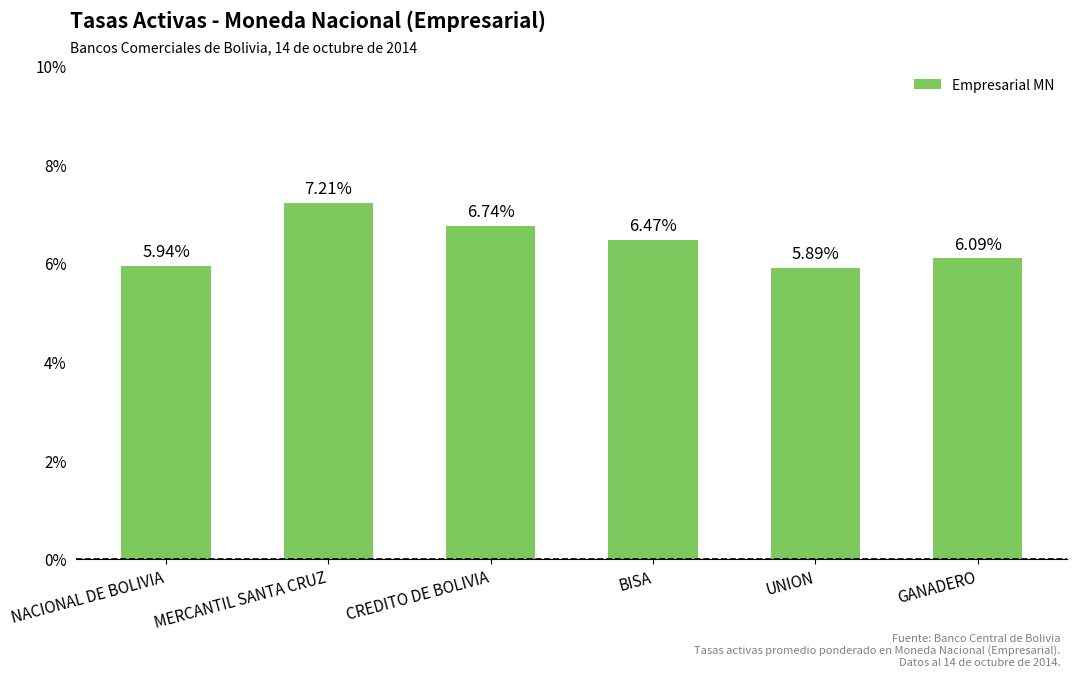

What is the difference between the maximum and minimum values?

1.3